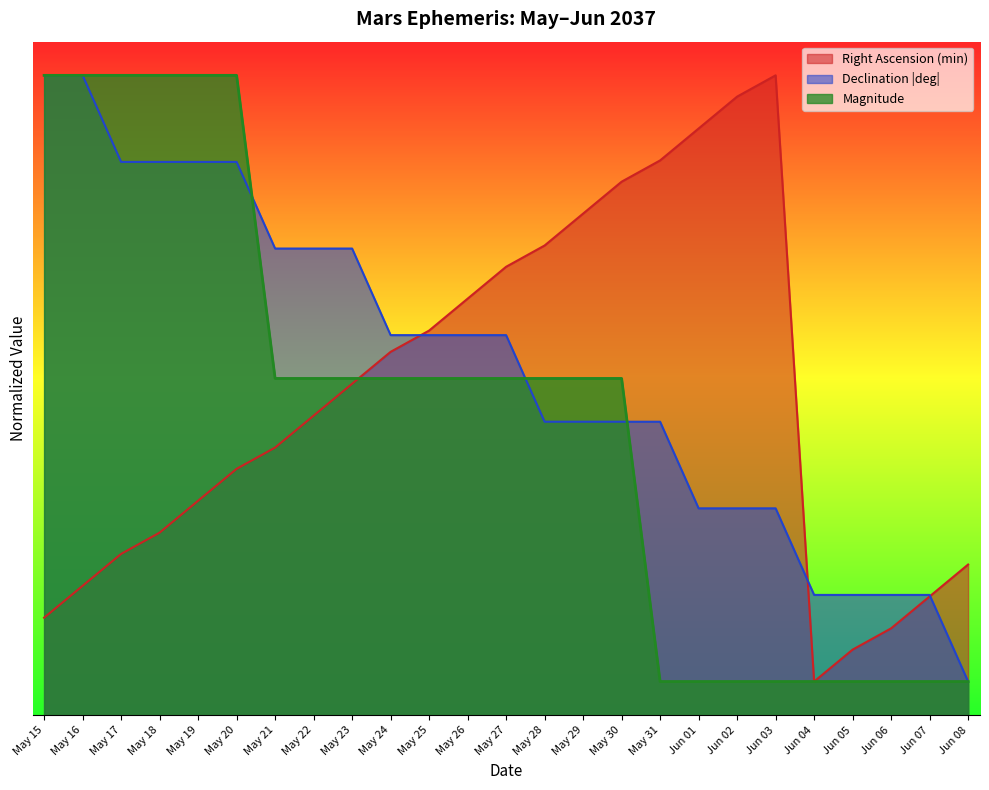

Reading left to right, transcribe all the data shown in this chart.

Right Ascension (min): May 15=1.4	May 16=1.9	May 17=2.4	May 18=2.7	May 19=3.2	May 20=3.7	May 21=4.0	May 22=4.4	May 23=4.9	May 24=5.4	May 25=5.7	May 26=6.2	May 27=6.7	May 28=7.0	May 29=7.4	May 30=7.9	May 31=8.2	Jun 01=8.7	Jun 02=9.2	Jun 03=9.5	Jun 04=0.5	Jun 05=1.0	Jun 06=1.3	Jun 07=1.8	Jun 08=2.2
Declination (deg, abs): May 15=9.5	May 16=9.5	May 17=8.2	May 18=8.2	May 19=8.2	May 20=8.2	May 21=6.9	May 22=6.9	May 23=6.9	May 24=5.6	May 25=5.6	May 26=5.6	May 27=5.6	May 28=4.4	May 29=4.4	May 30=4.4	May 31=4.4	Jun 01=3.1	Jun 02=3.1	Jun 03=3.1	Jun 04=1.8	Jun 05=1.8	Jun 06=1.8	Jun 07=1.8	Jun 08=0.5
Magnitude: May 15=9.5	May 16=9.5	May 17=9.5	May 18=9.5	May 19=9.5	May 20=9.5	May 21=5.0	May 22=5.0	May 23=5.0	May 24=5.0	May 25=5.0	May 26=5.0	May 27=5.0	May 28=5.0	May 29=5.0	May 30=5.0	May 31=0.5	Jun 01=0.5	Jun 02=0.5	Jun 03=0.5	Jun 04=0.5	Jun 05=0.5	Jun 06=0.5	Jun 07=0.5	Jun 08=0.5